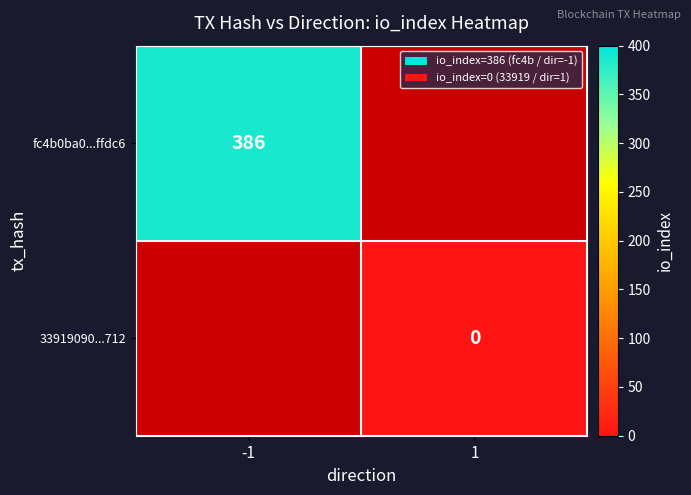

Is the value of fc4b0ba0...ffdc6 at -1 greater than the value of 33919090...712 at 1?

Yes